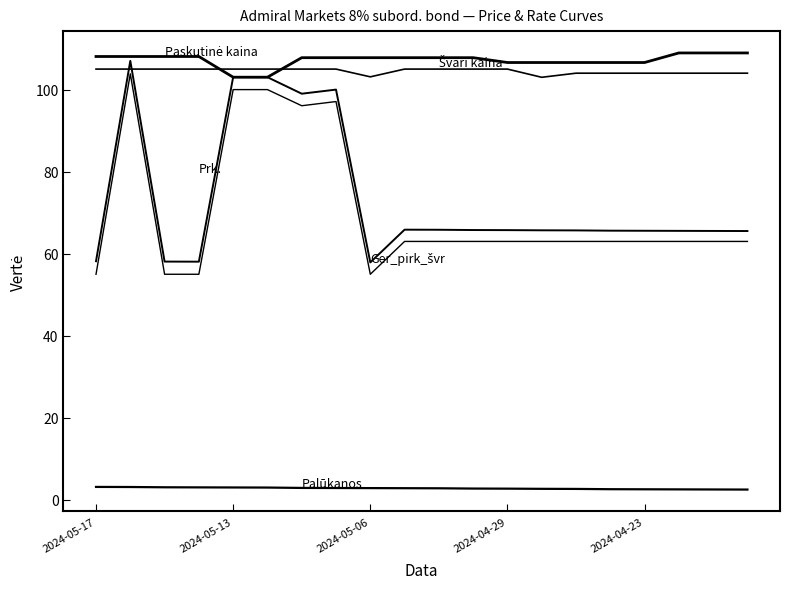

Does the chart have visible grid lines?

No